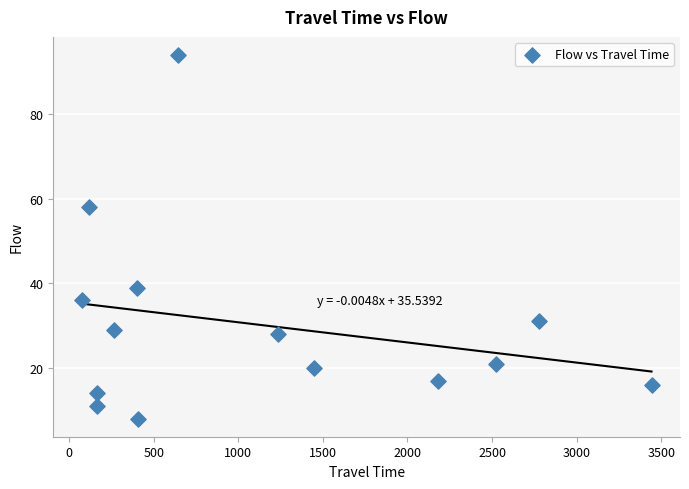

What Y value in the scatter plot is closest to 51?

58